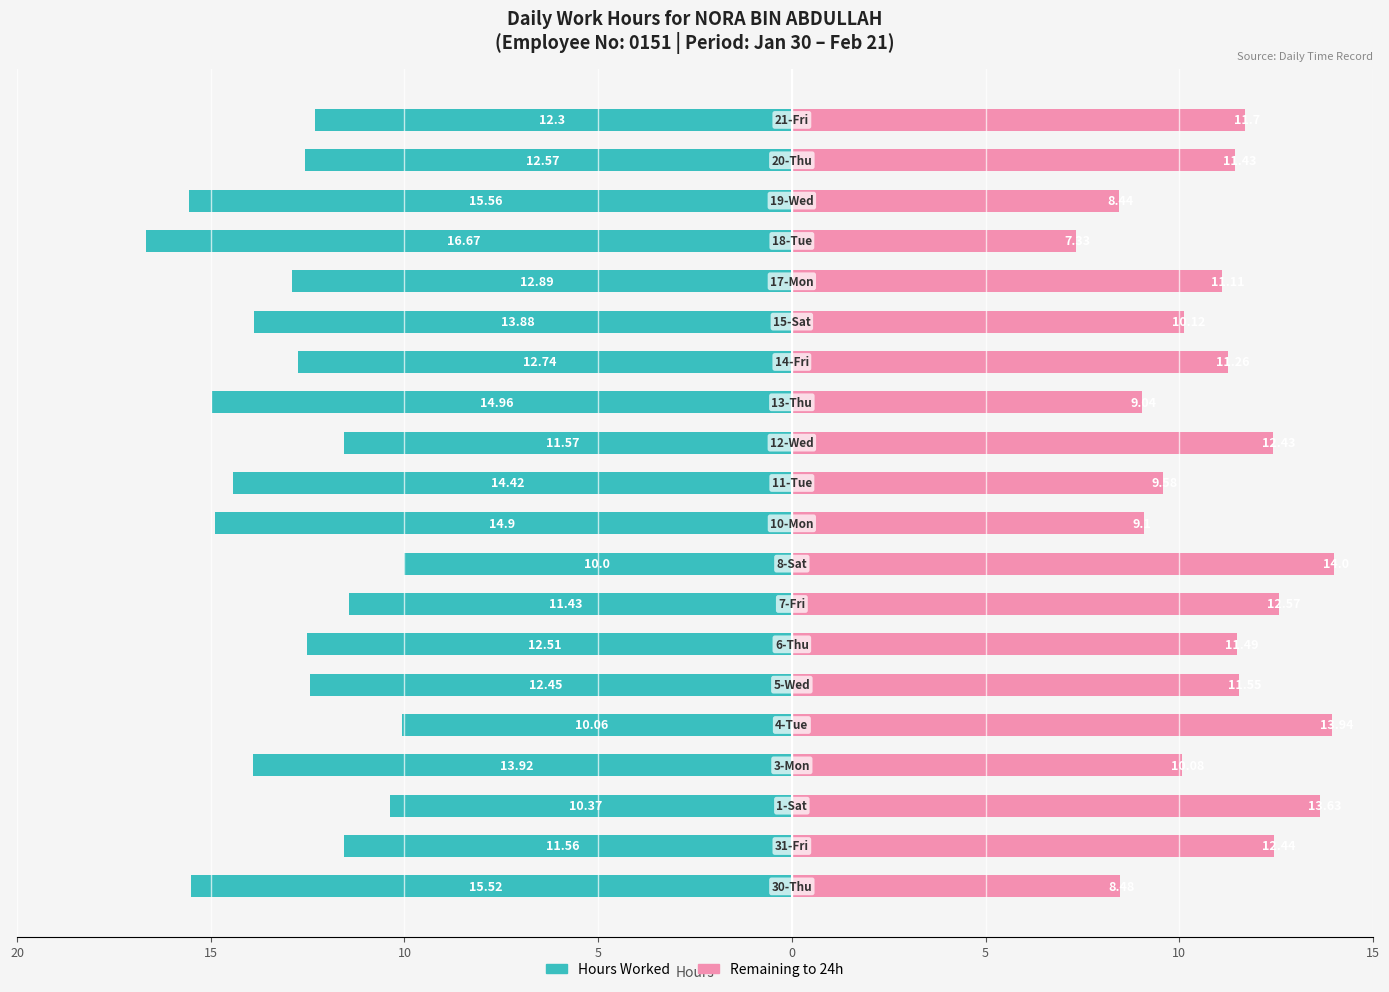

What is the difference between the maximum and minimum values in the Remaining to 24h series?

6.7